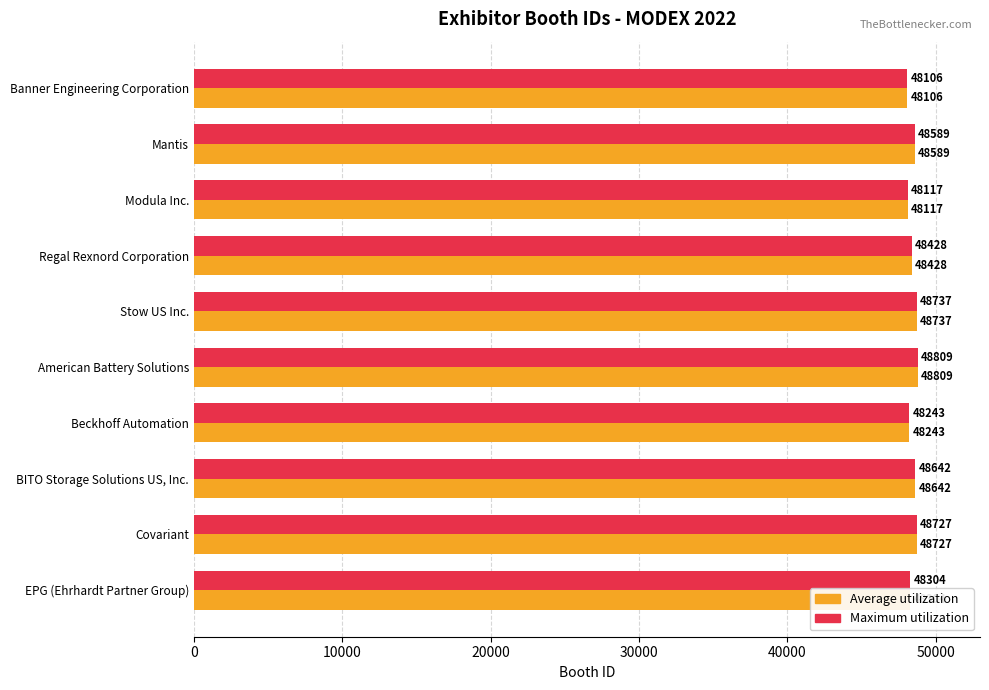

At which label is Average utilization closest to 48457?

Regal Rexnord Corporation